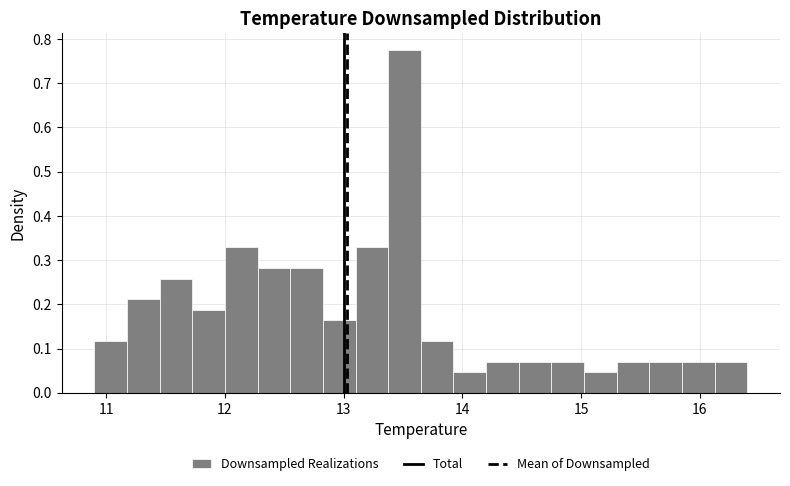

Around what value on the x-axis is the tallest bar? Give the approximate position of its centre, as read against the axis.

13.5